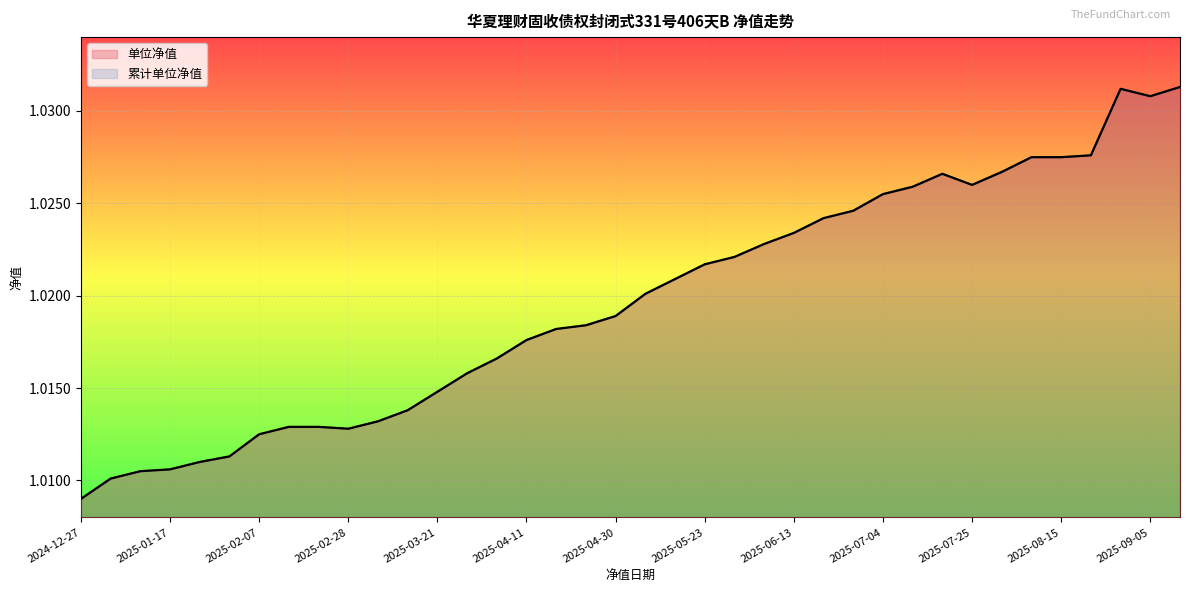

List the series in order of their peak value, lowest first.

单位净值, 累计单位净值